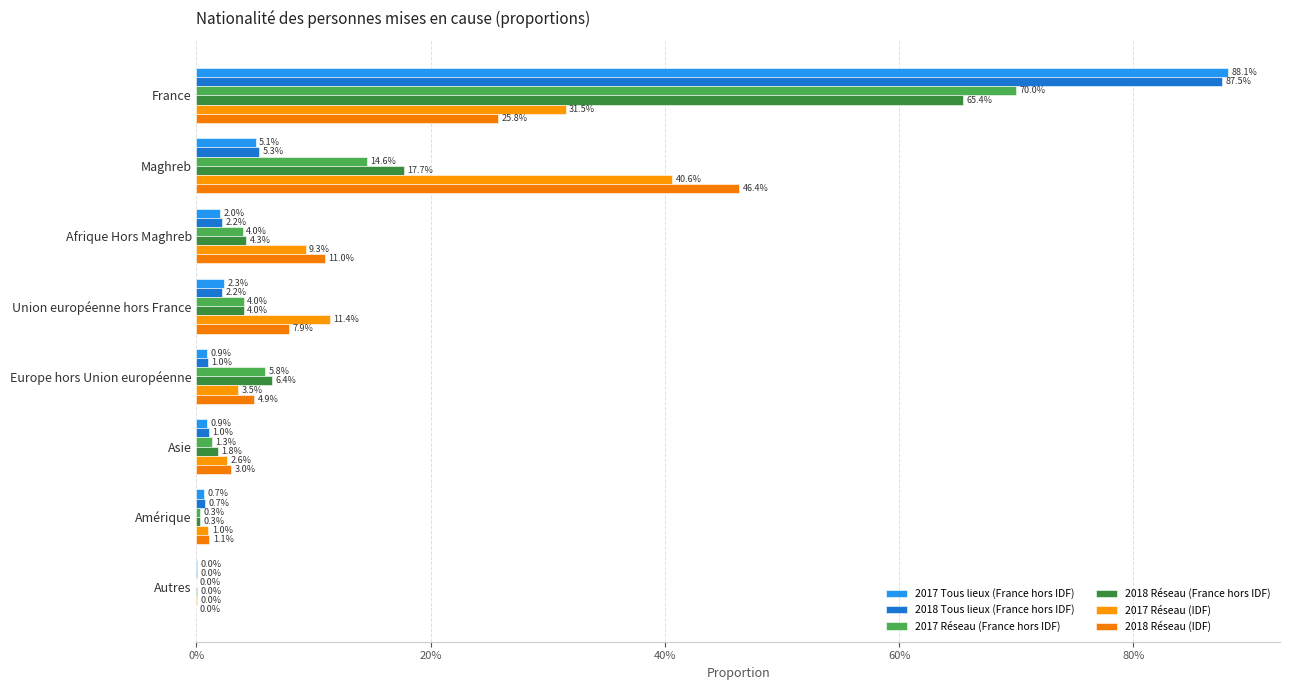

What is the average value of the 2017 Réseau (France hors IDF) series?

0.1